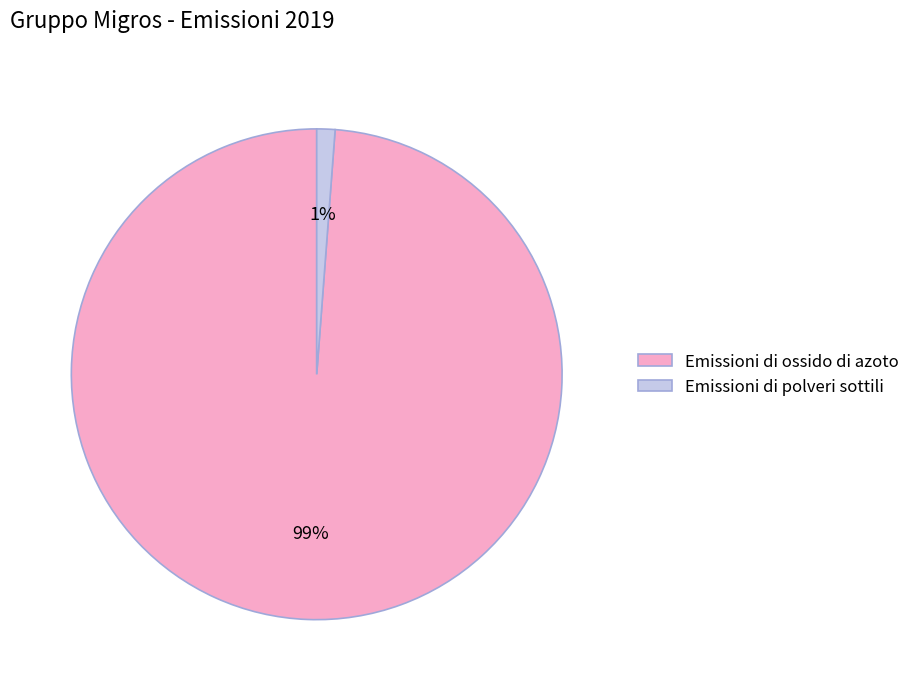

Which slice is the smallest?

Emissioni di polveri sottili